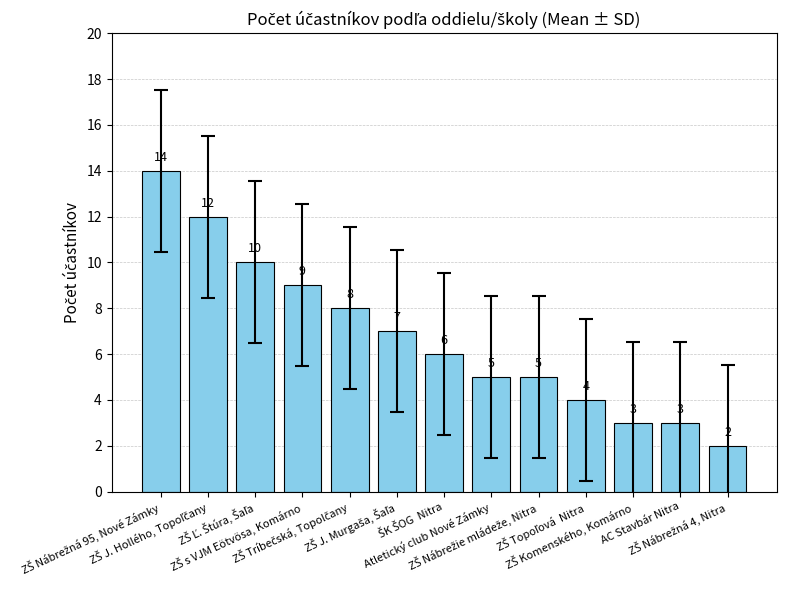

What is the sum of all values?

88